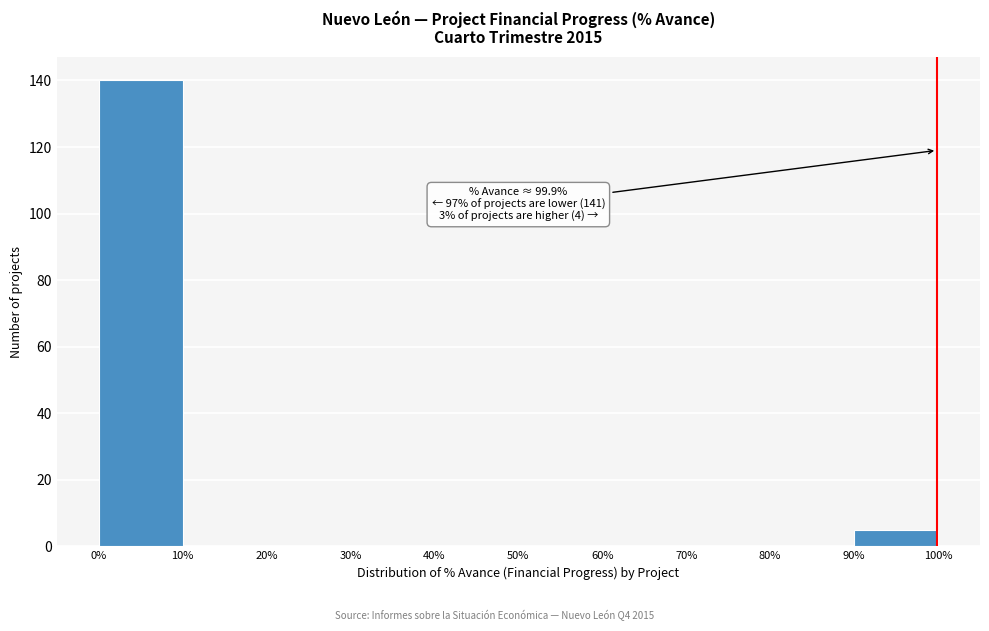

Over which range of the x-axis is the bar tallest?

0% to 10%